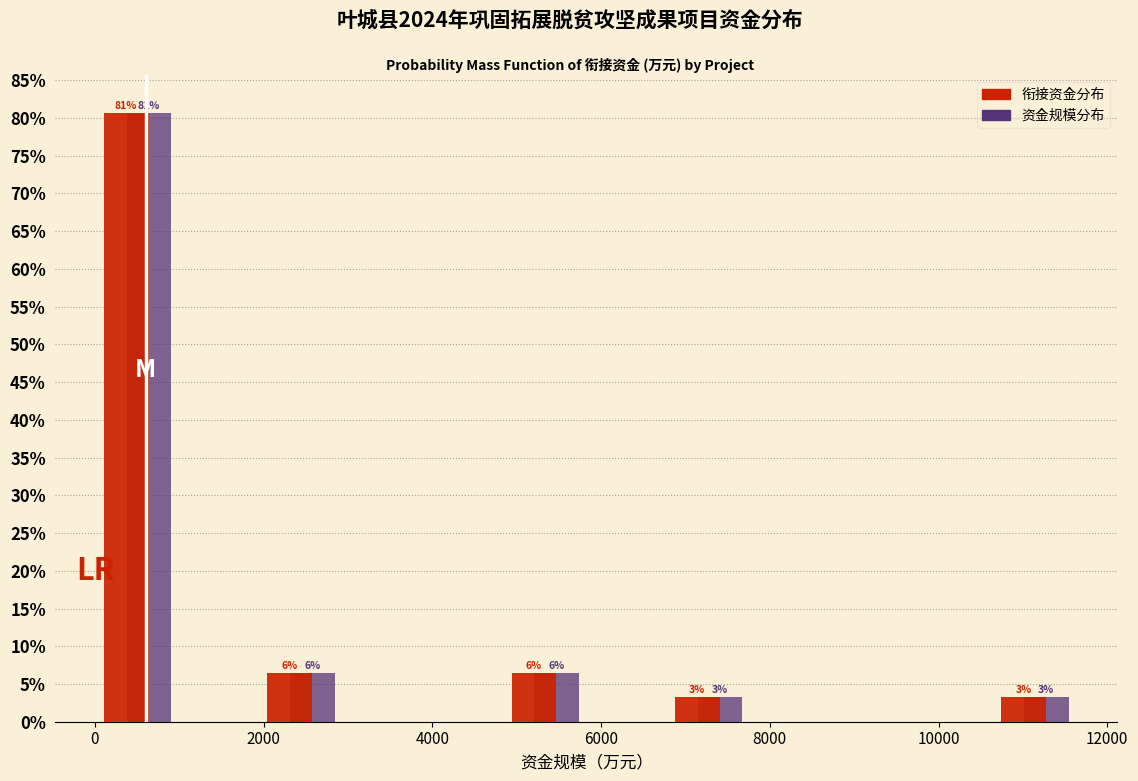

In the 衔接资金分布 series, which range on the x-axis has the tallest bar?

0 to 1000